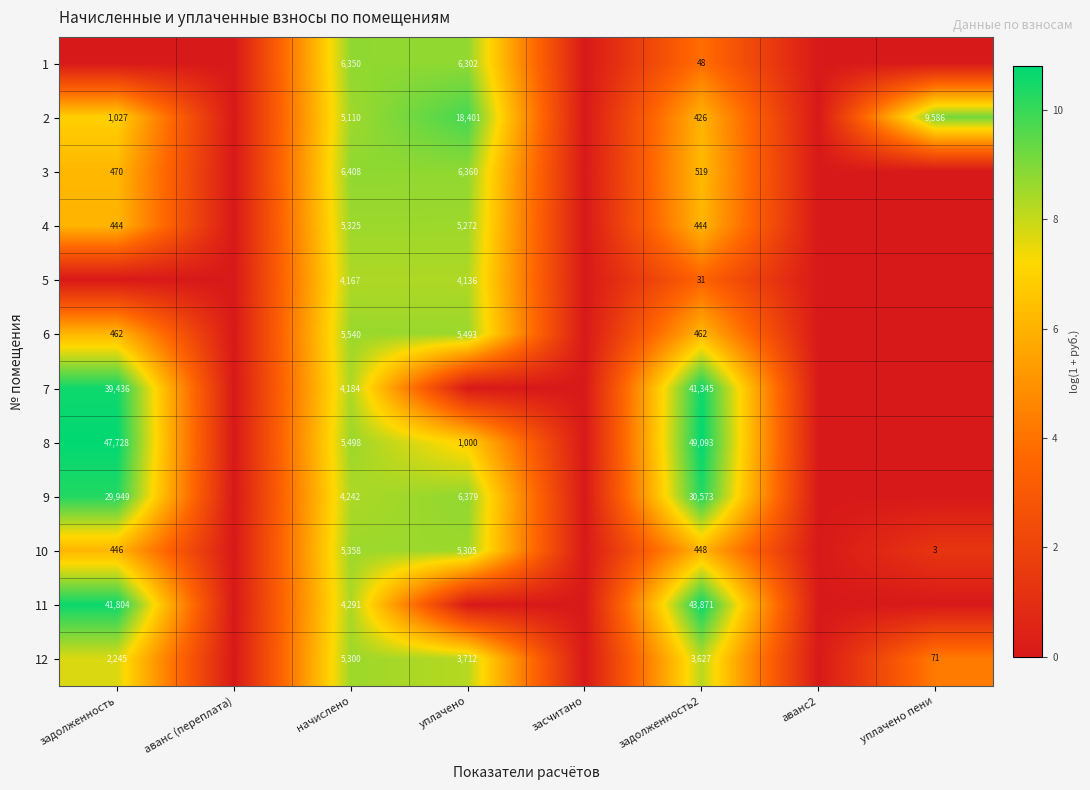

At задолженность2, list the series in order from smallest to largest.

5, 1, 2, 4, 10, 6, 3, 12, 9, 7, 11, 8